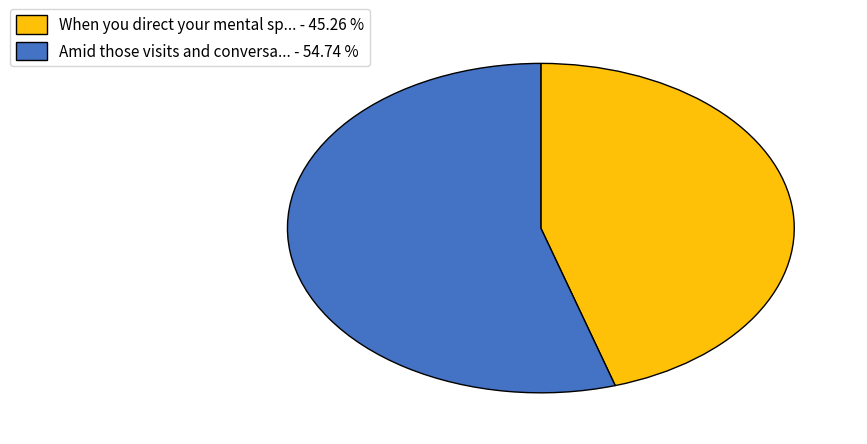

Which slice represents more than half of the pie?

Amid those visits and conversa... - 54.74 %